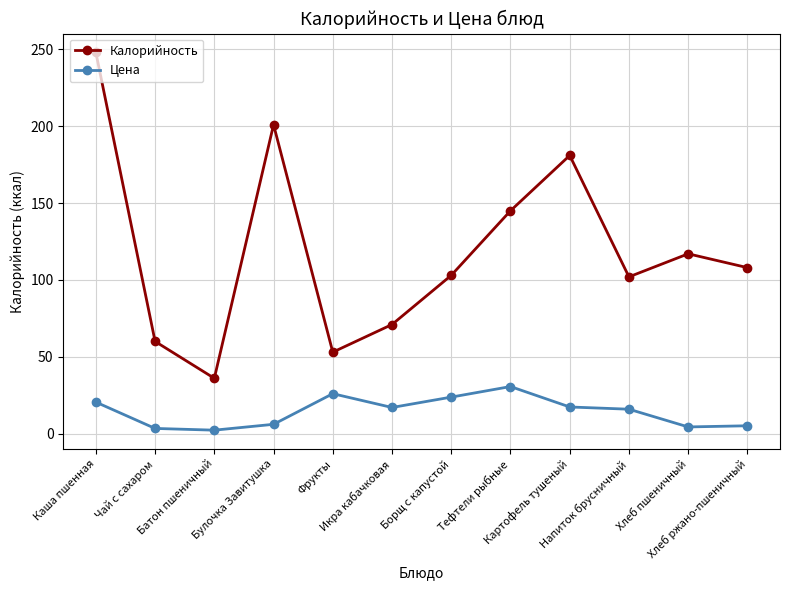

True or false: Цена and Калорийность cross at least once.

False